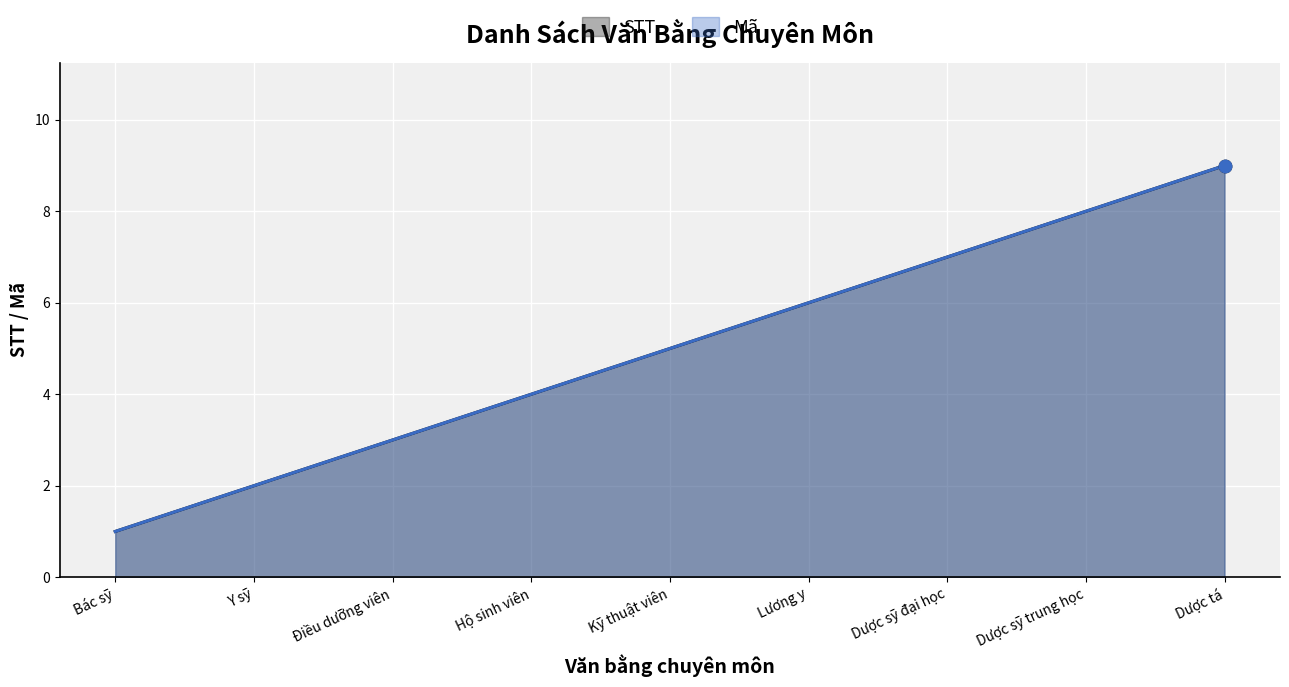

At which category is the sum across all series the highest?

Dược tá